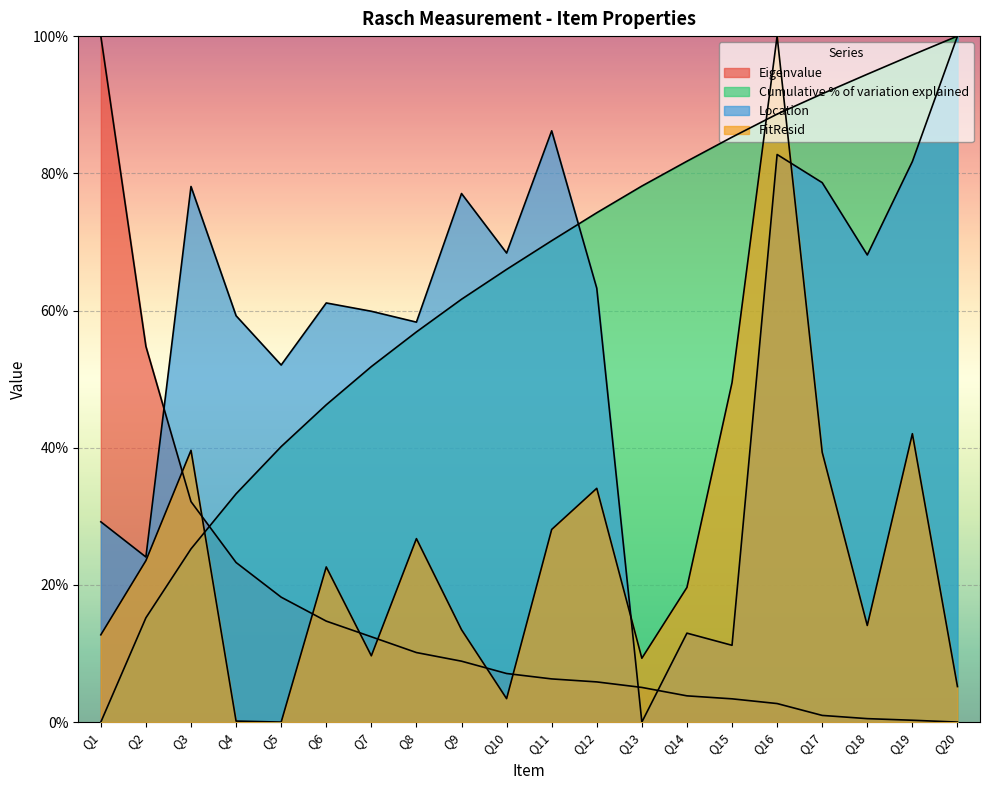

Which category has the lowest value across all series?

Q20